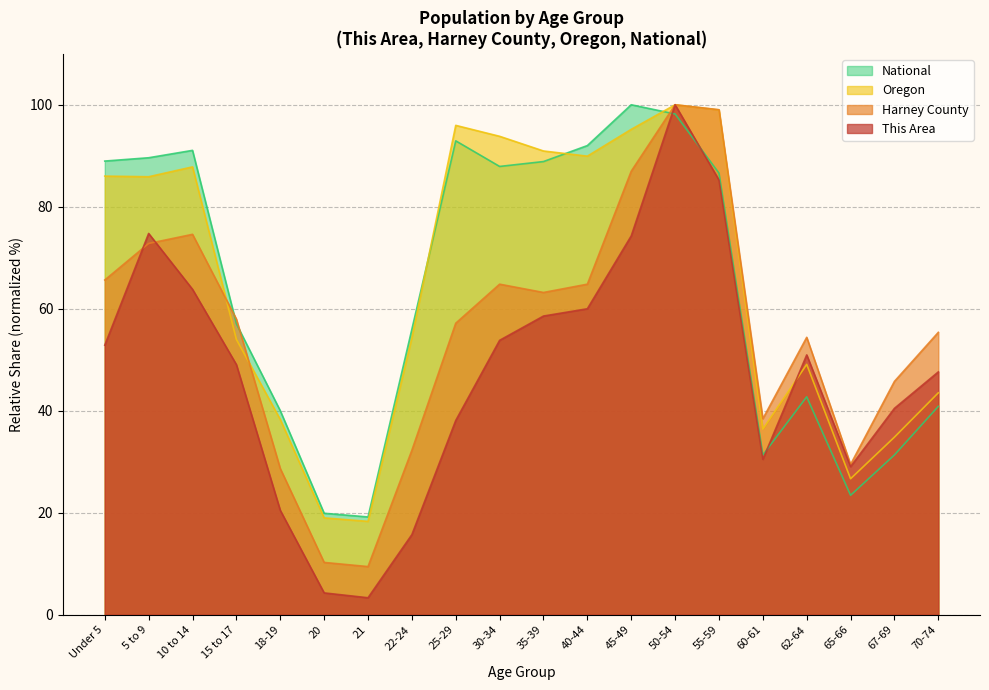

Which series has the largest range (max minus min)?

This Area